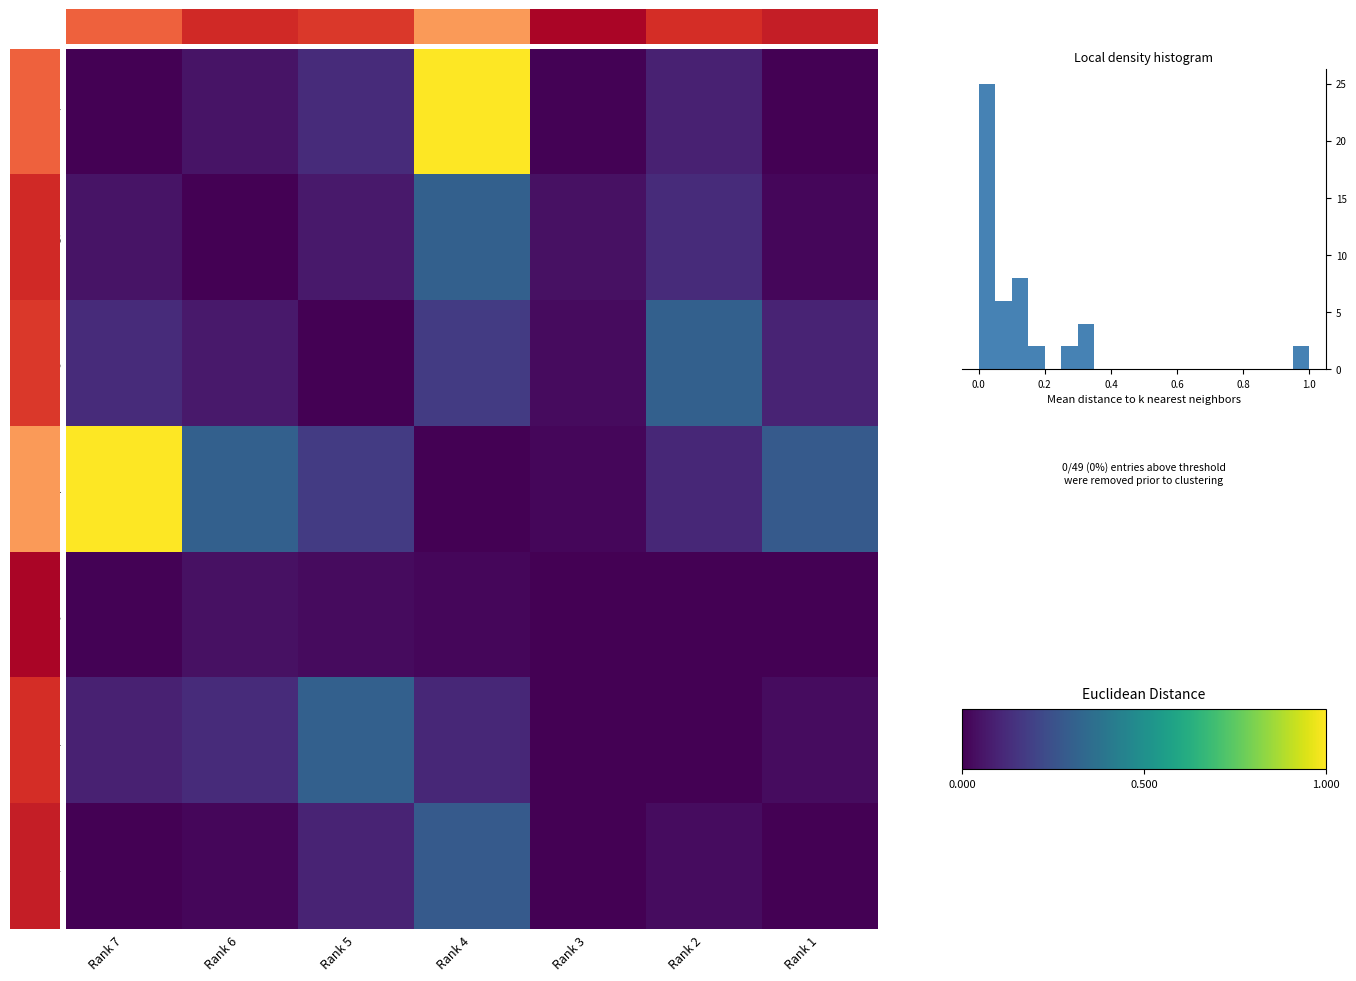

What is the difference between the second highest and second lowest values in the Rank 5 series?

0.1